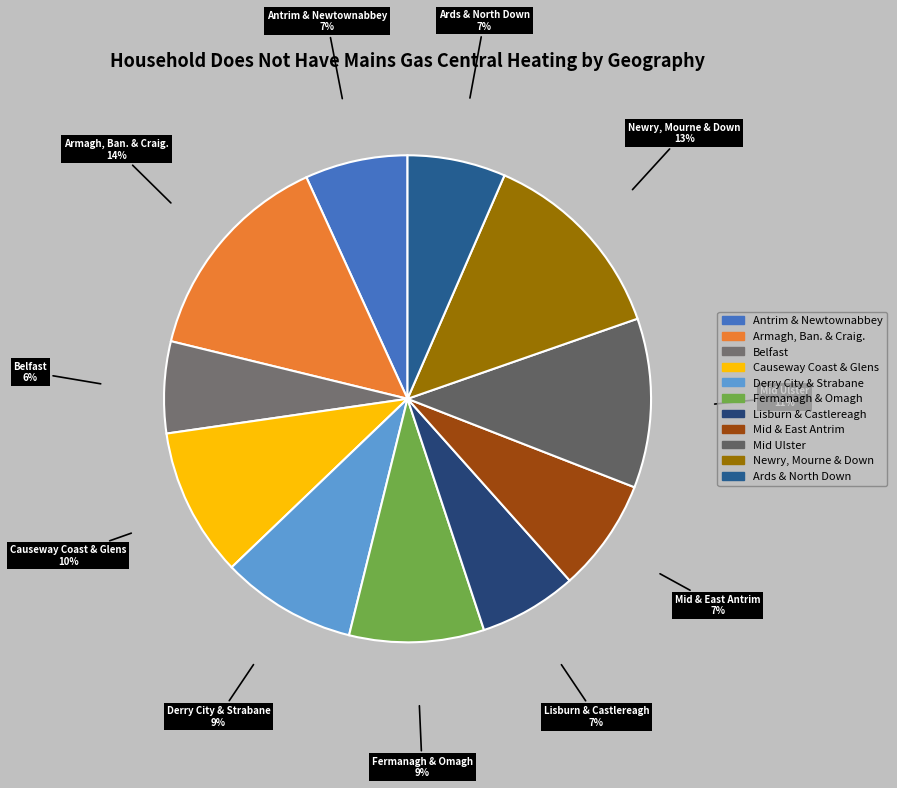

To the nearest percent, what is the difference between the largest and smallest slice percentages?

8%